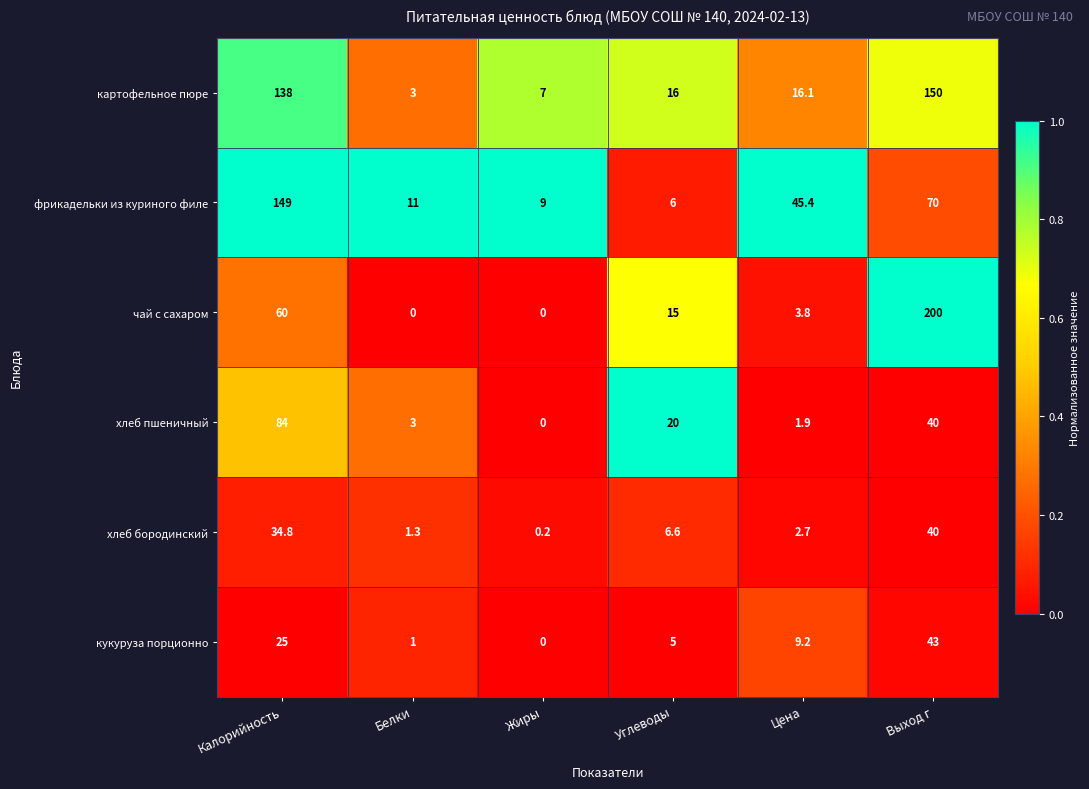

Which series has the largest total across all categories?

картофельное пюре